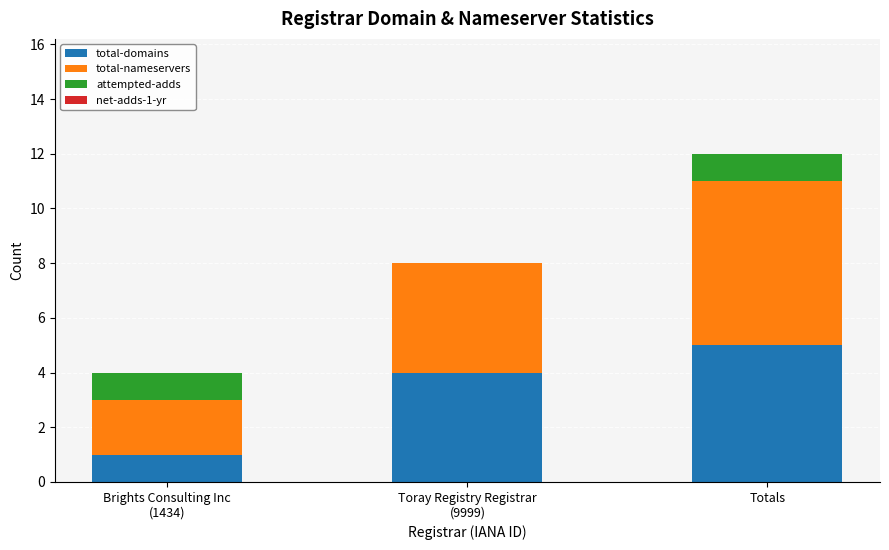

At which category is the sum across all series the highest?

Totals